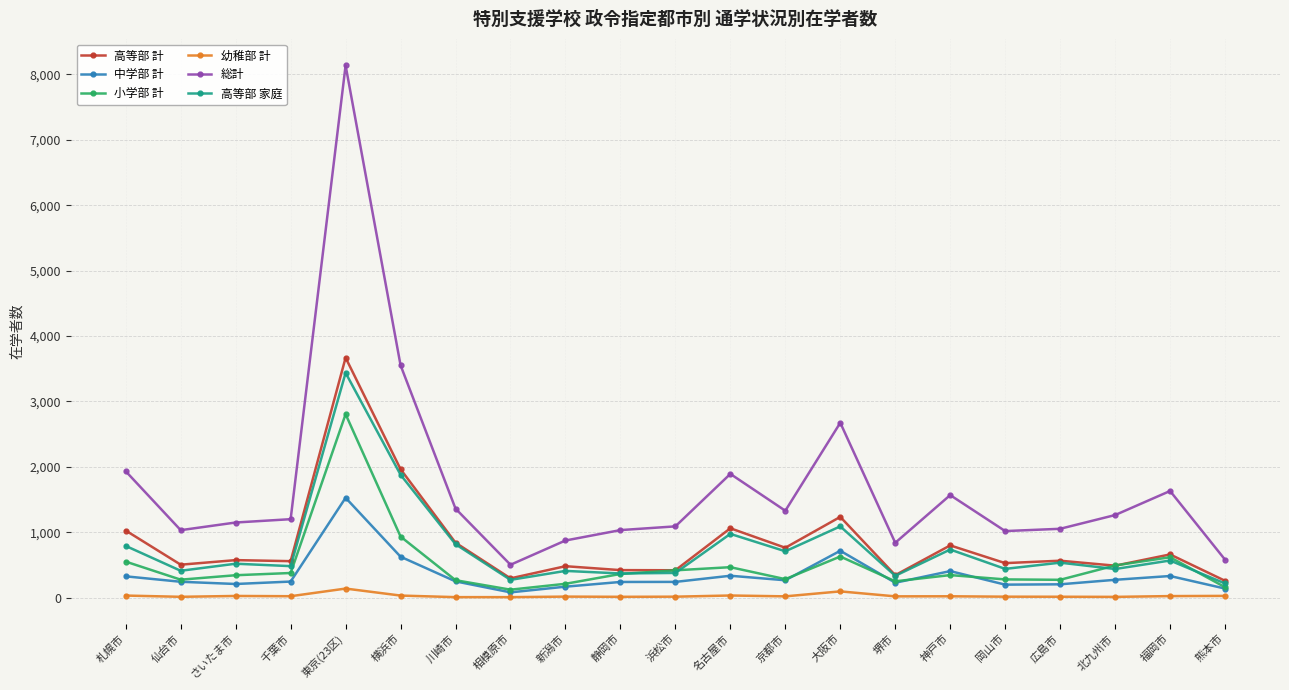

Is the value of 幼稚部 計 at 相模原市 greater than the value of 総計 at 広島市?

No